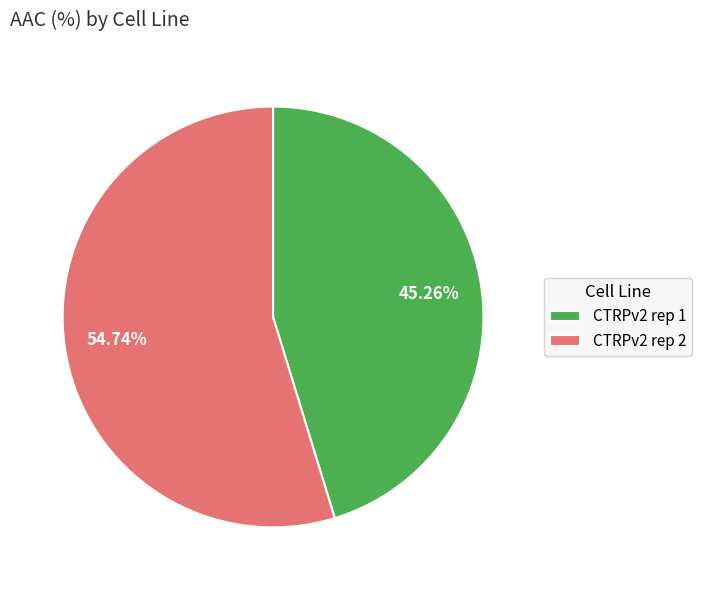

To the nearest percent, what is the difference between the CTRPv2 rep 1 and CTRPv2 rep 2 slice percentages?

9%